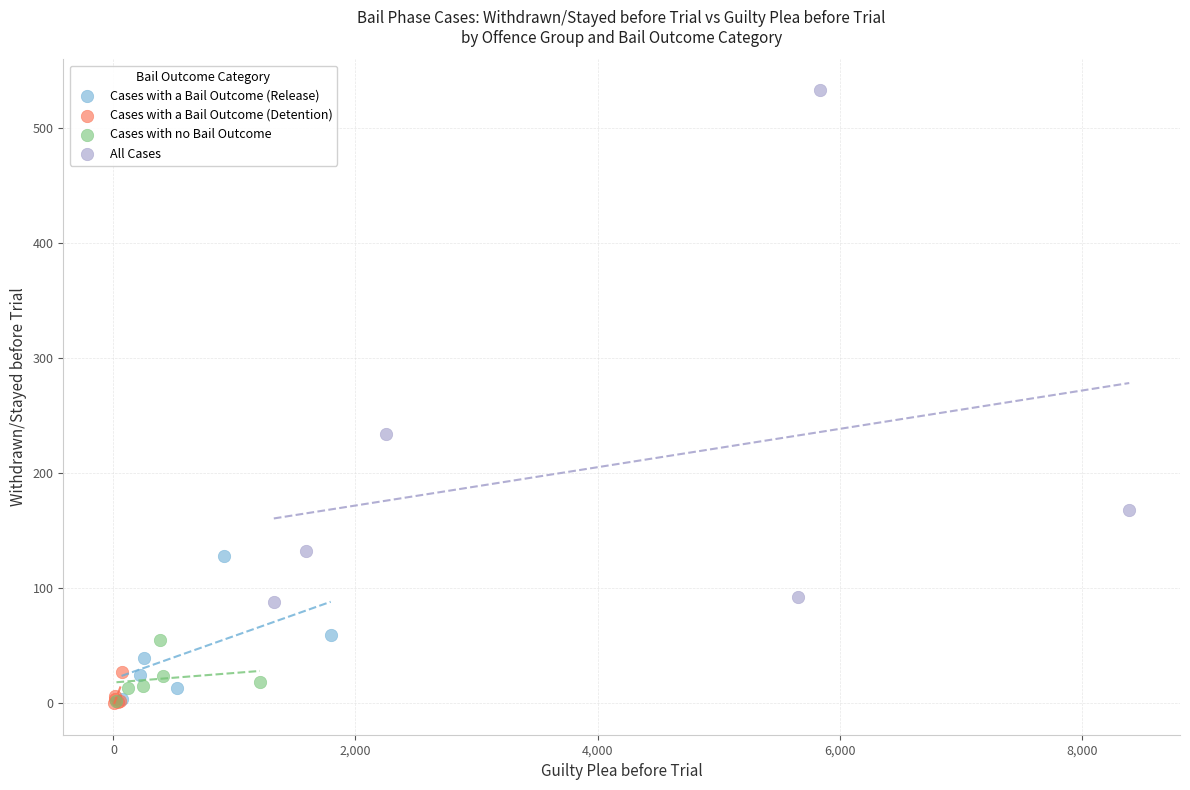

What are all the series names shown in the legend?

Cases with a Bail Outcome (Release), Cases with a Bail Outcome (Detention), Cases with no Bail Outcome, All Cases